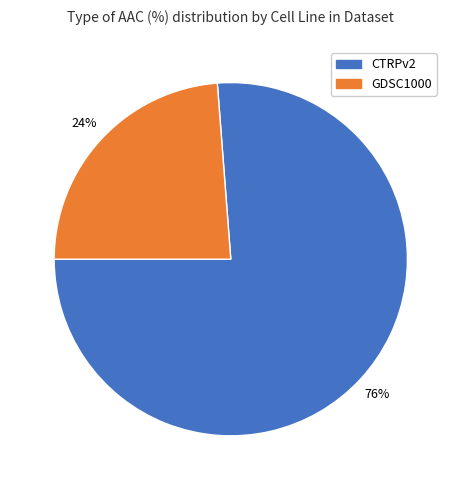

Is there any slice that represents more than half of the pie?

Yes